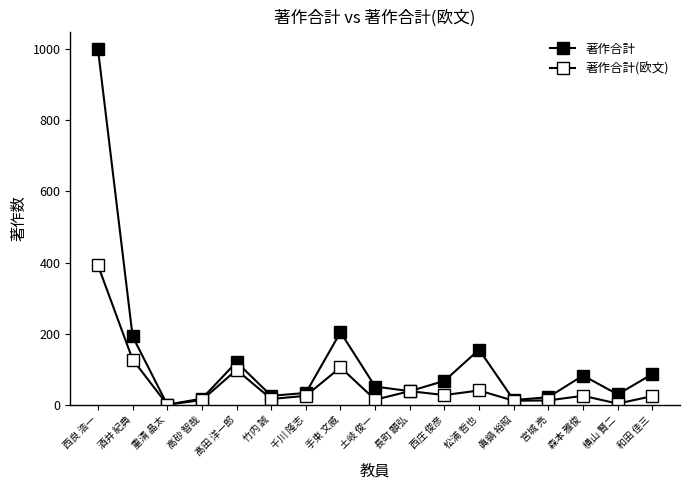

How many categories are shown in the chart?

17